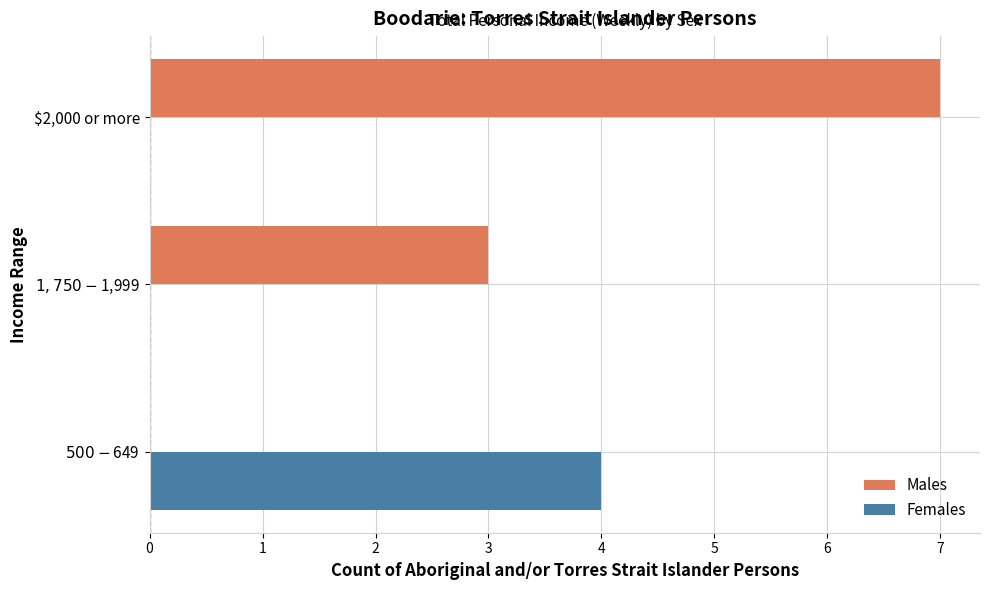

At which category is the sum across all series the highest?

$2,000 or more